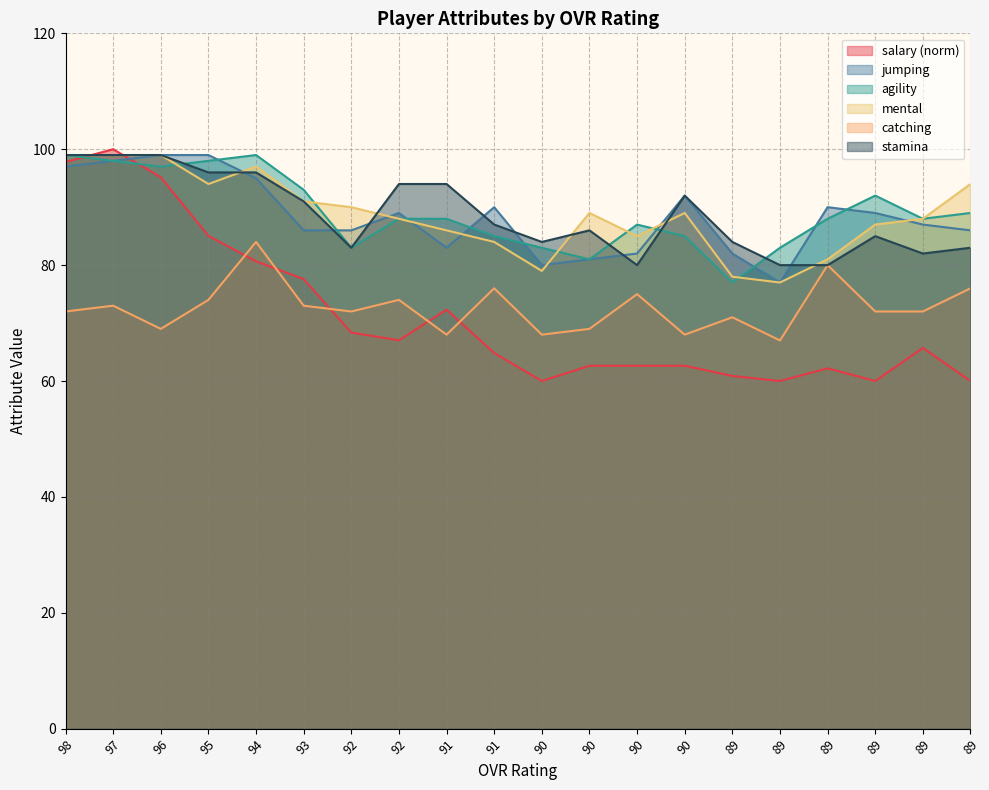

In jumping, how many points are lower than both neighbors (excluding endpoints)?

3